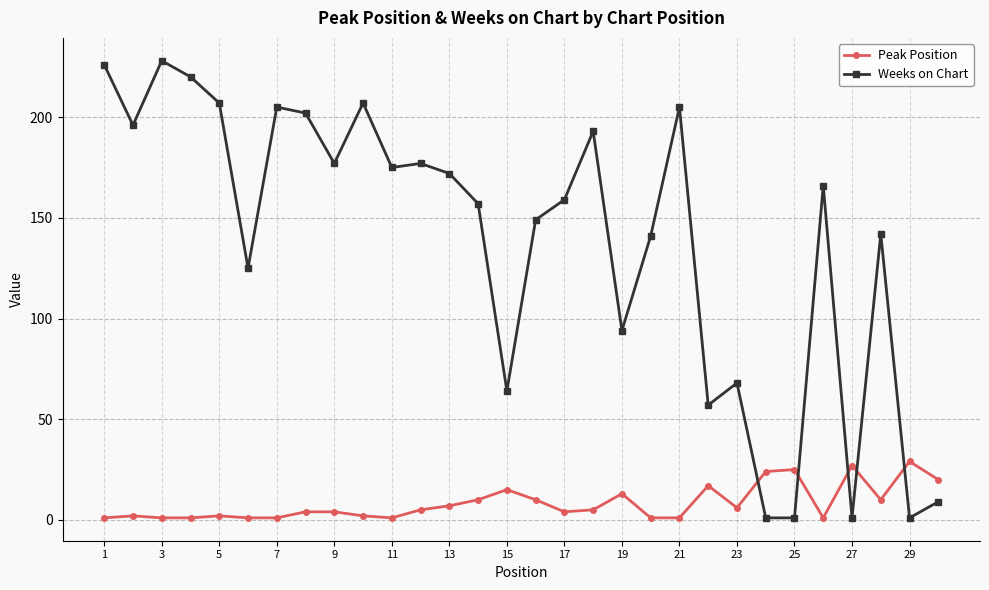

List the series in order of their peak value, lowest first.

Peak Position, Weeks on Chart